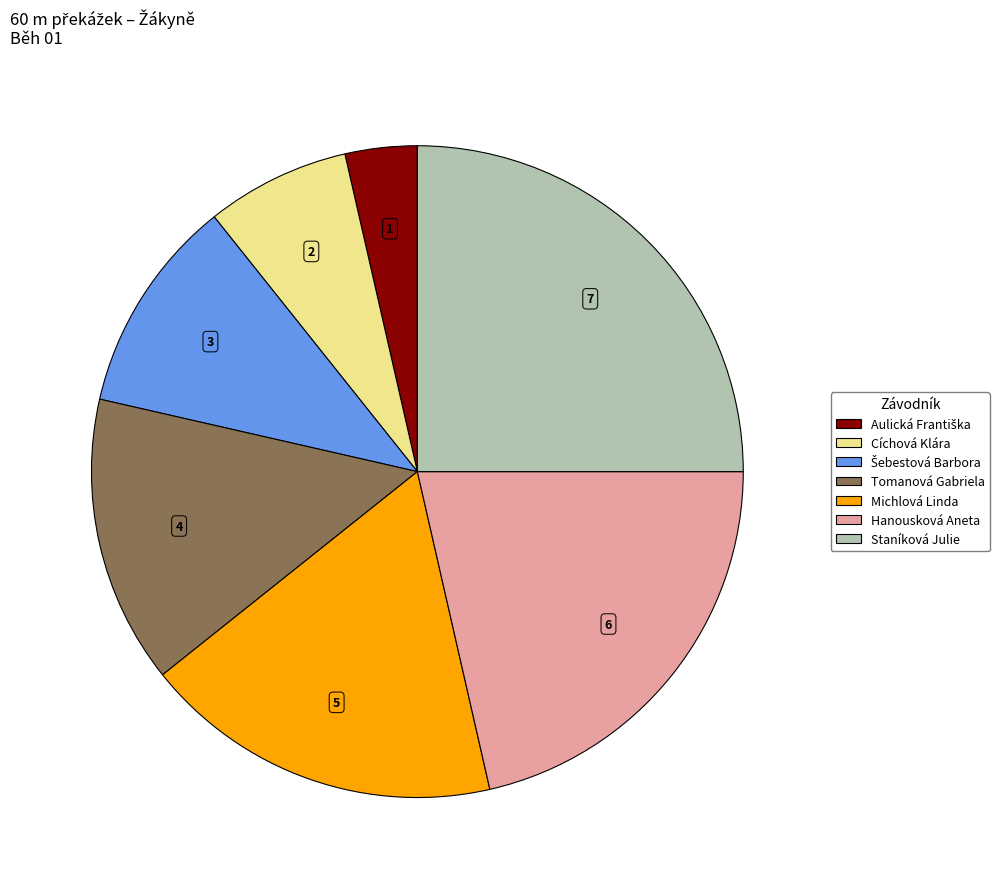

Does Michlová Linda represent more than half of the total?

No